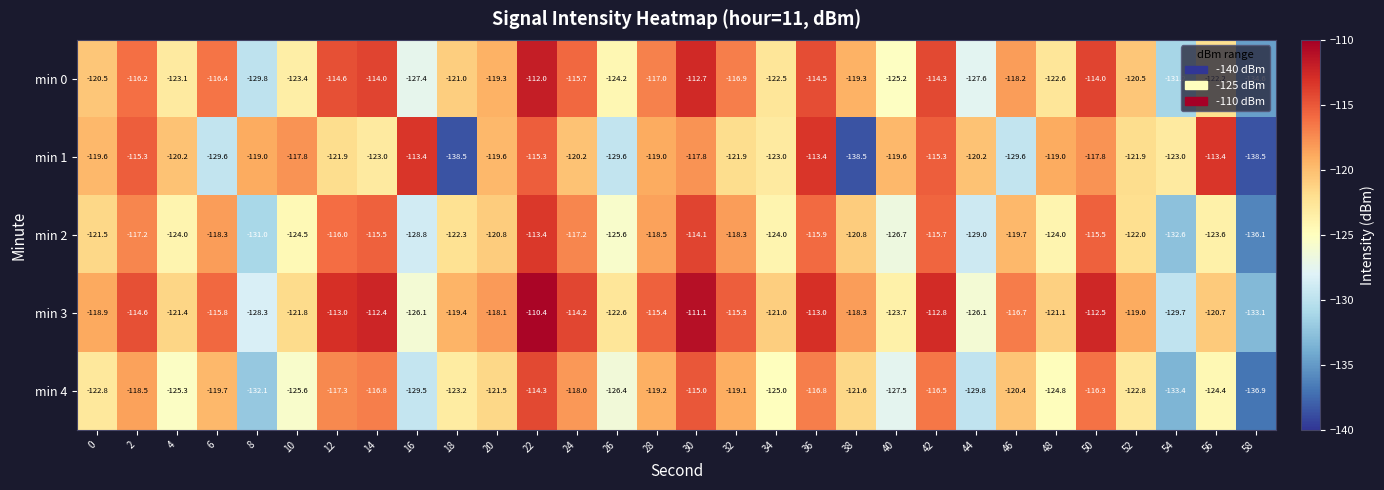

What is the total value across all series at 30?

-570.7